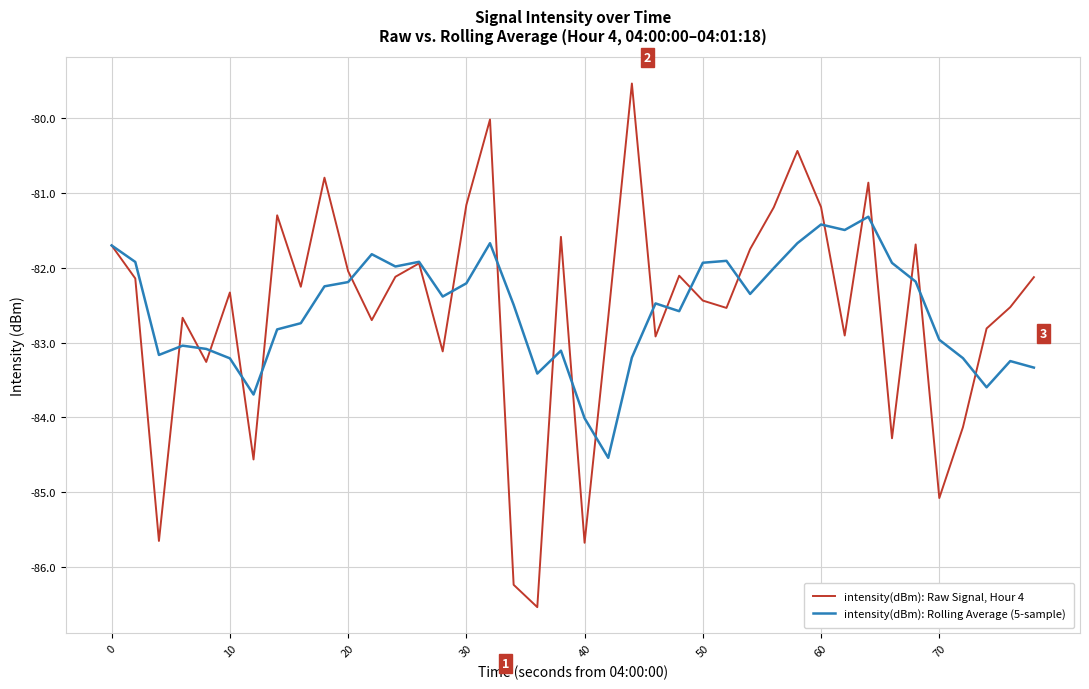

What is the minimum value shown in the chart?

-86.5